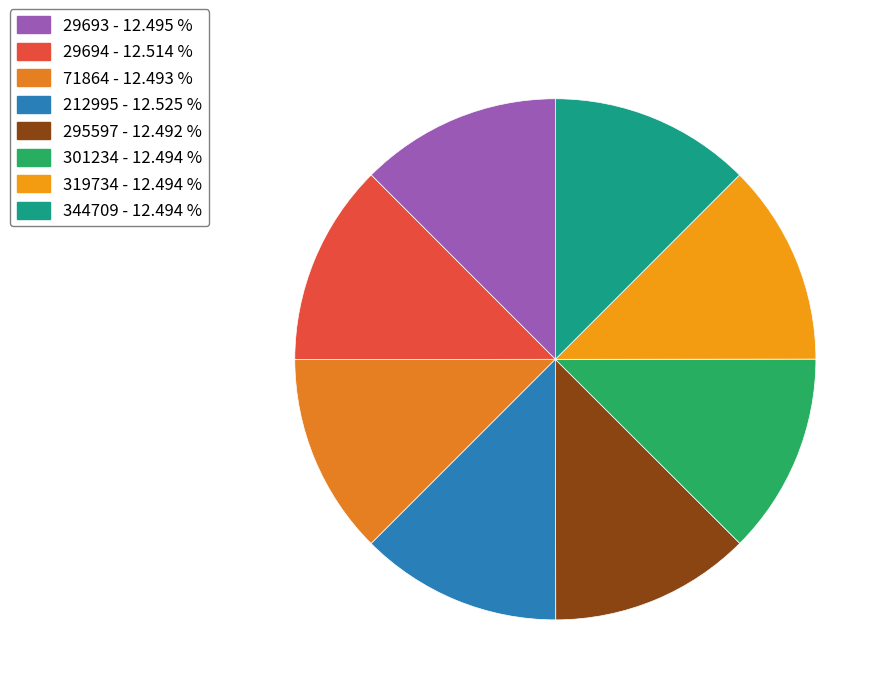

How many segments does this pie chart have?

8